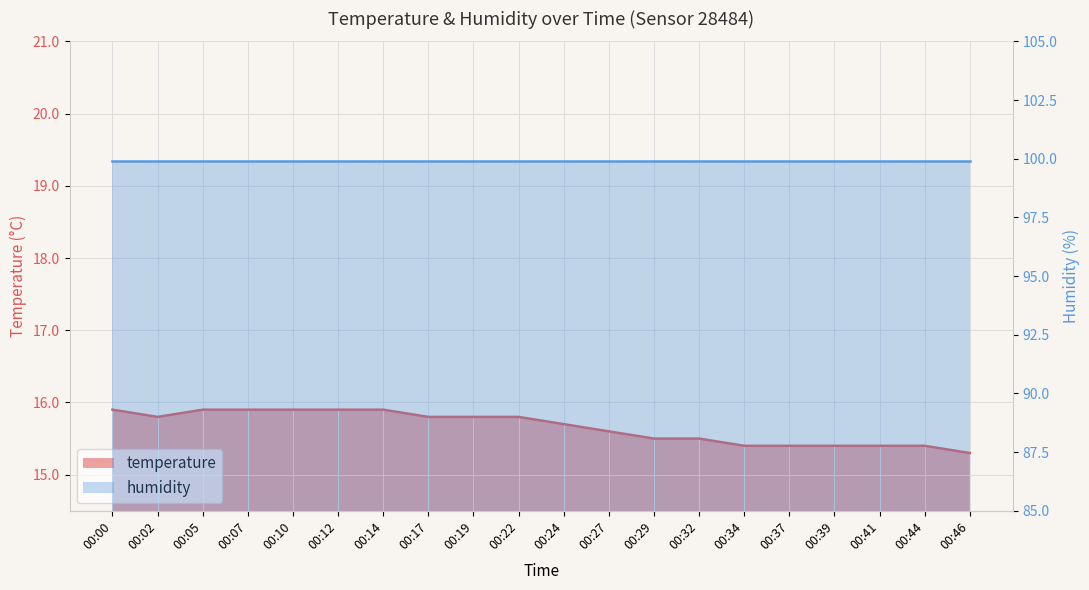

What is the smallest value displayed?

15.3